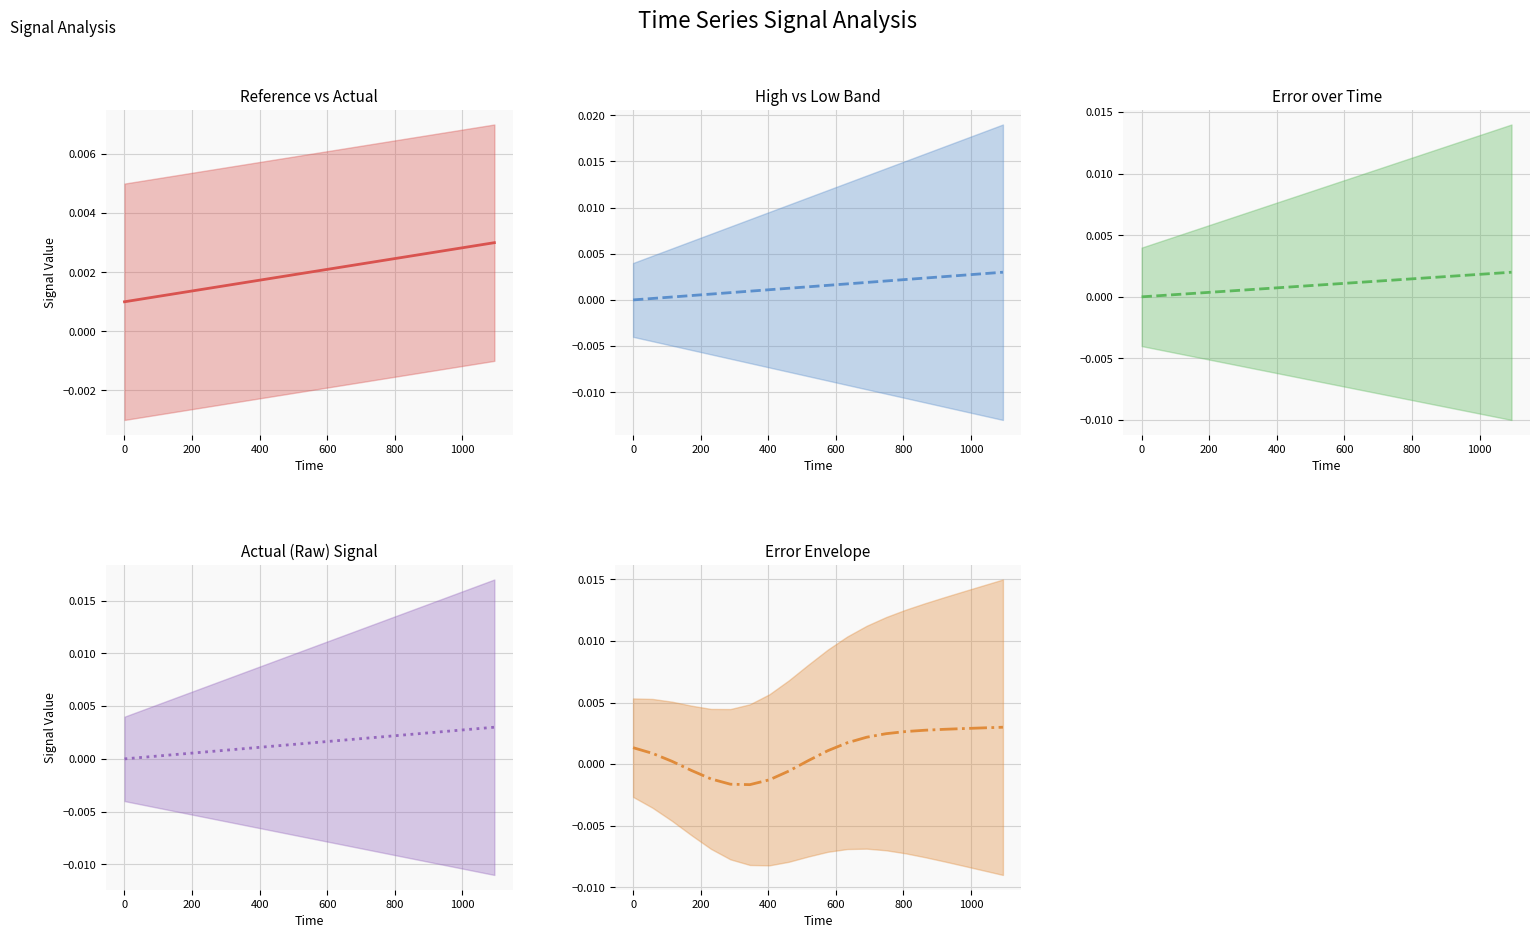

True or false: Error over Time and Reference vs Actual cross at least once.

False